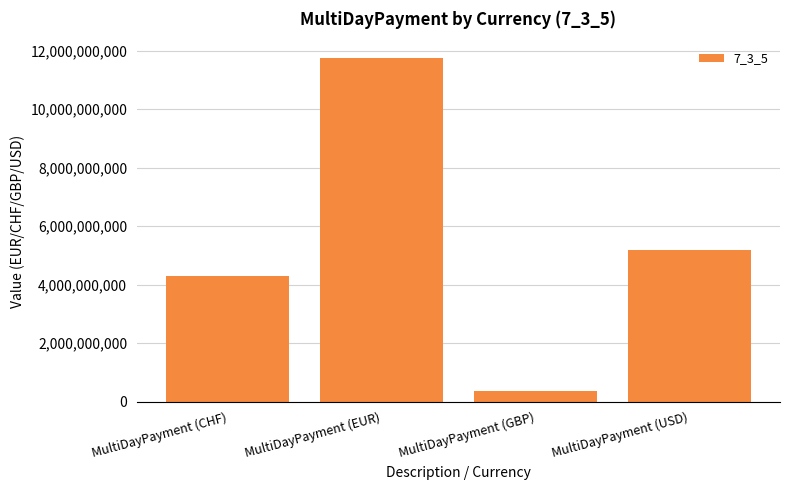

The chart shows a value of 1090424849.7 at MultiDayPayment (CHF). True or false?

False